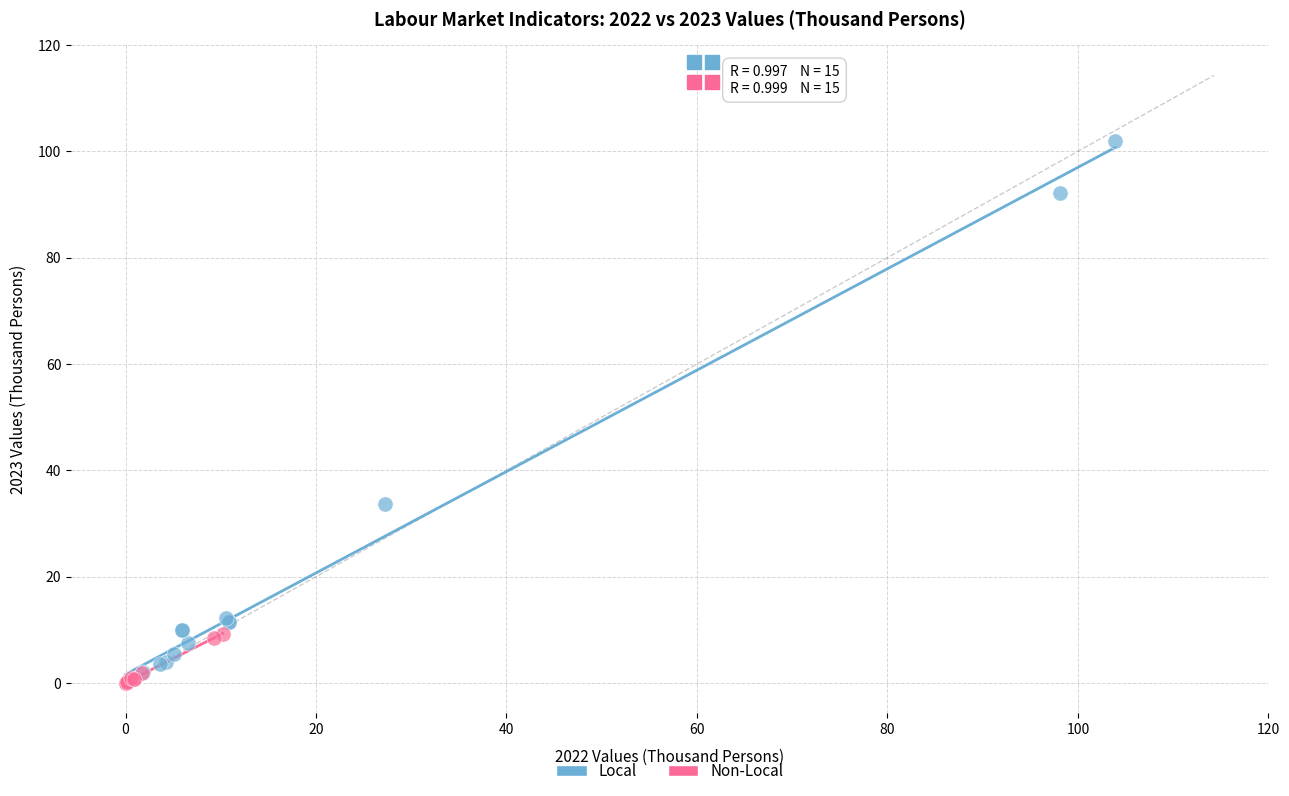

Which series has the widest spread of Y values?

Local